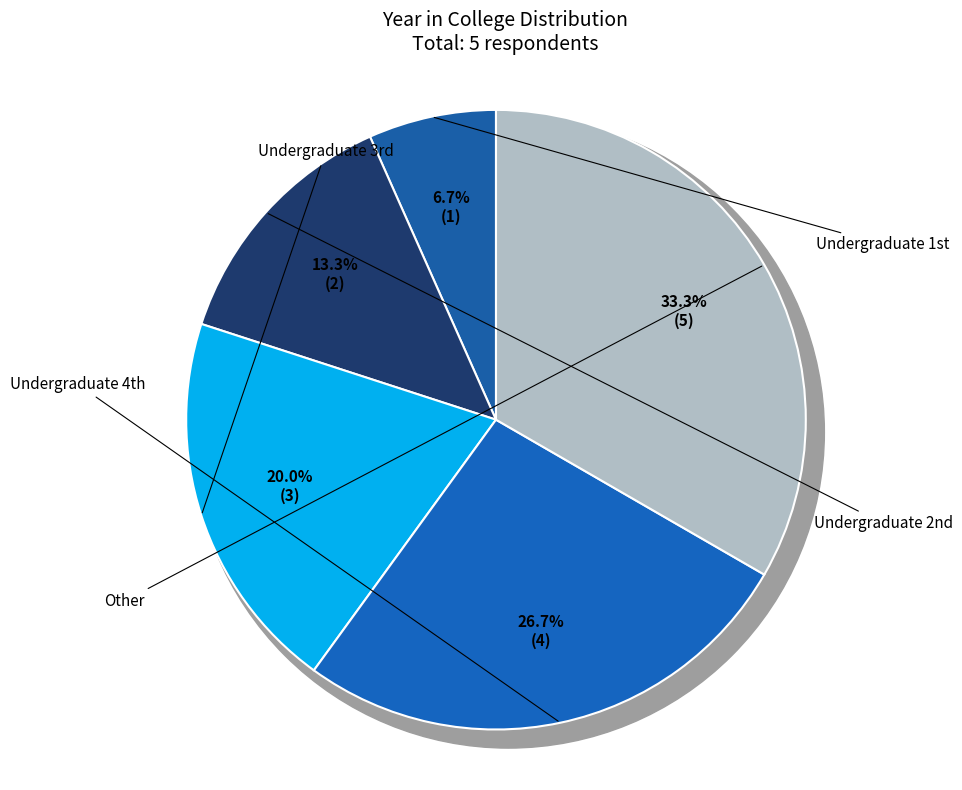

Which category has the biggest portion of the pie?

Other (Please write in the notes.)